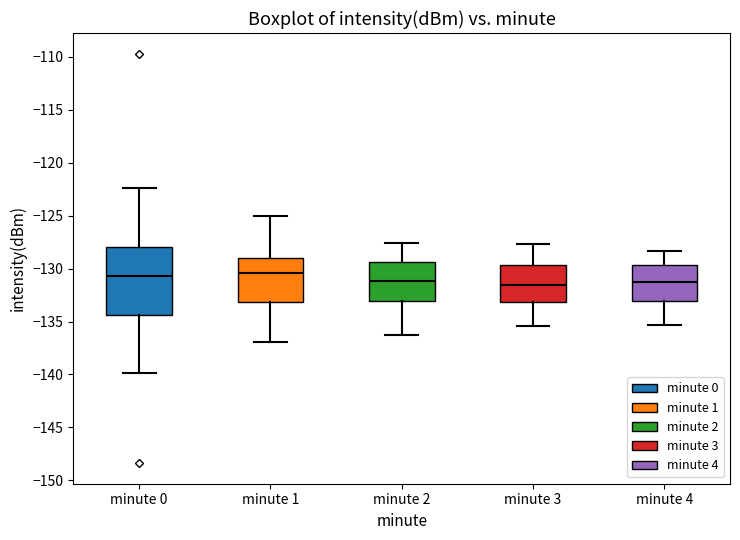

Reading left to right, transcribe this box plot: for each box, give where its median line is, the range the box spans, and where its two whiskers end, as read against the y-axis. The values are not printed on the chart, so give them approximately, as read against the axis.

minute 0: median -130.5, box -134.5 to -128.0, whiskers -140.0 to -122.5
minute 1: median -130.5, box -133.0 to -129.0, whiskers -137.0 to -125.0
minute 2: median -131.0, box -133.0 to -129.5, whiskers -136.5 to -127.5
minute 3: median -131.5, box -133.0 to -129.5, whiskers -135.5 to -127.5
minute 4: median -131.0, box -133.0 to -129.5, whiskers -135.5 to -128.5